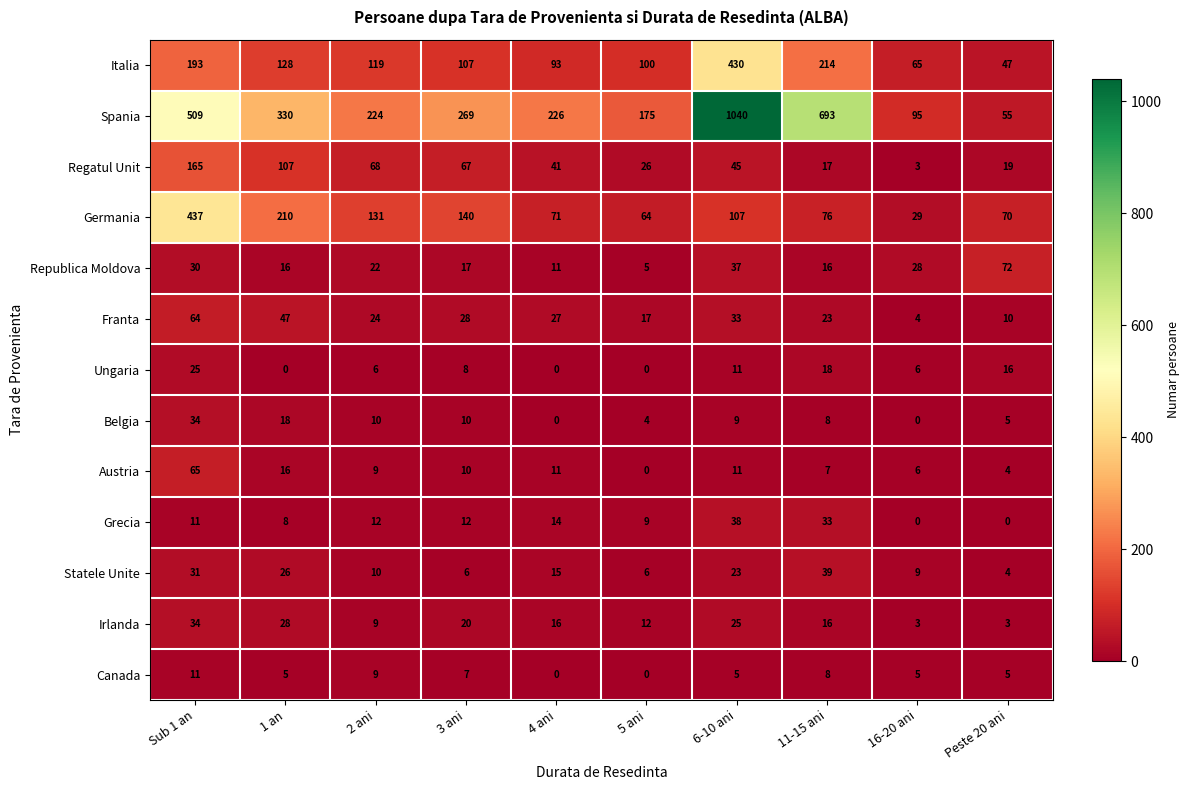

Which category has the highest value across all series?

6-10 ani